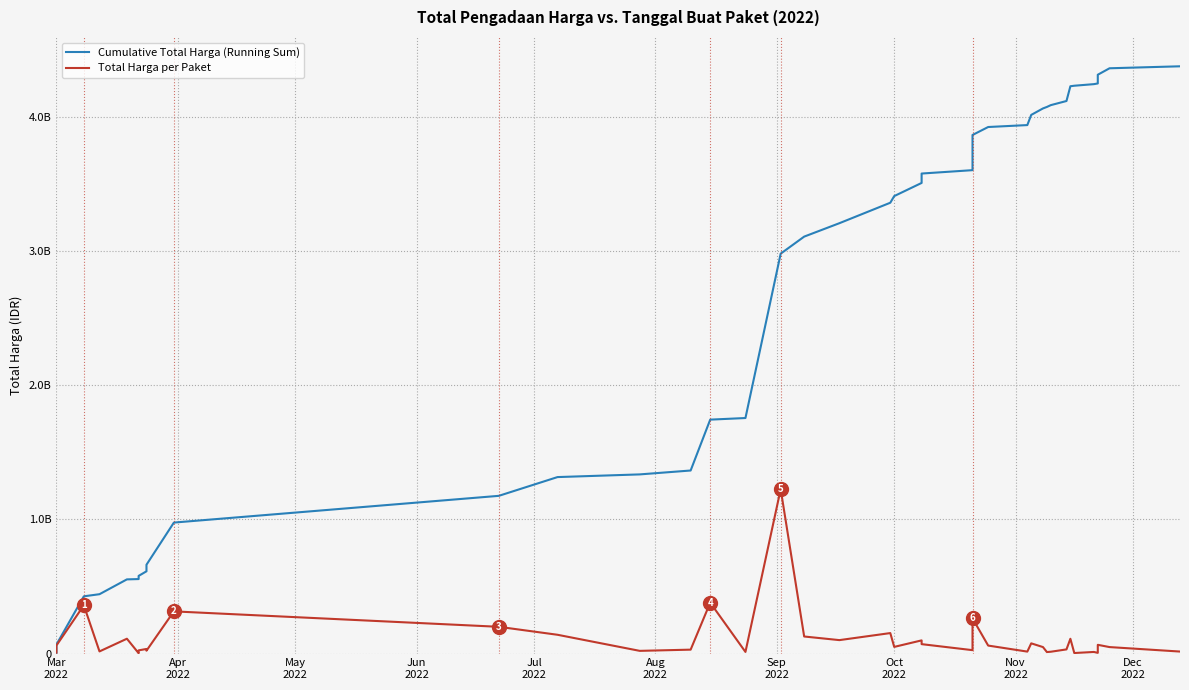

Reading right to left, transcribe all the data shown in this chart.

Cumulative Total Harga (Running Sum): 4375595175	4360845175	4312705175	4247705175	4242612175	4230812175	4226987175	4116987175	4086187175	4072745175	4061645175	4013505175	3937585175	3923185175	3863810175	3601692025	3576492025	3506492025	3408492025	3359014025	3206537025	3106537025	2979537025	1754855025	1742855025	1363780025	1334780025	1314830025	1175030025	975830025	661708245	640477245	612757245	578624740	554943940	552548190	442158200	426371000	66871000	6936000
Total Harga per Paket: 14750000	48140000	65000000	5093000	11800000	3825000	110000000	30800000	13442000	11100000	48140000	75920000	14400000	59375000	262118150	25200000	70000000	98000000	49478000	152477000	100000000	127000000	1224682000	12000000	379075000	29000000	19950000	139800000	199200000	314121780	21231000	27720000	34132505	23680800	2395750	110389990	15787200	359500000	59935000	6936000